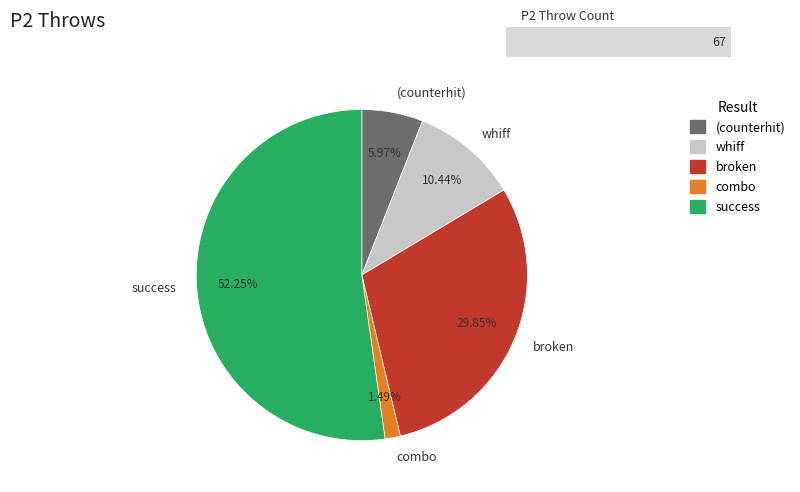

How many segments does this pie chart have?

5